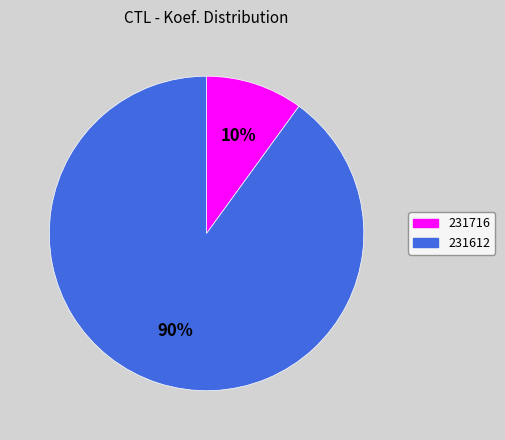

True or false: 231612 accounts for 99% of the total.

False